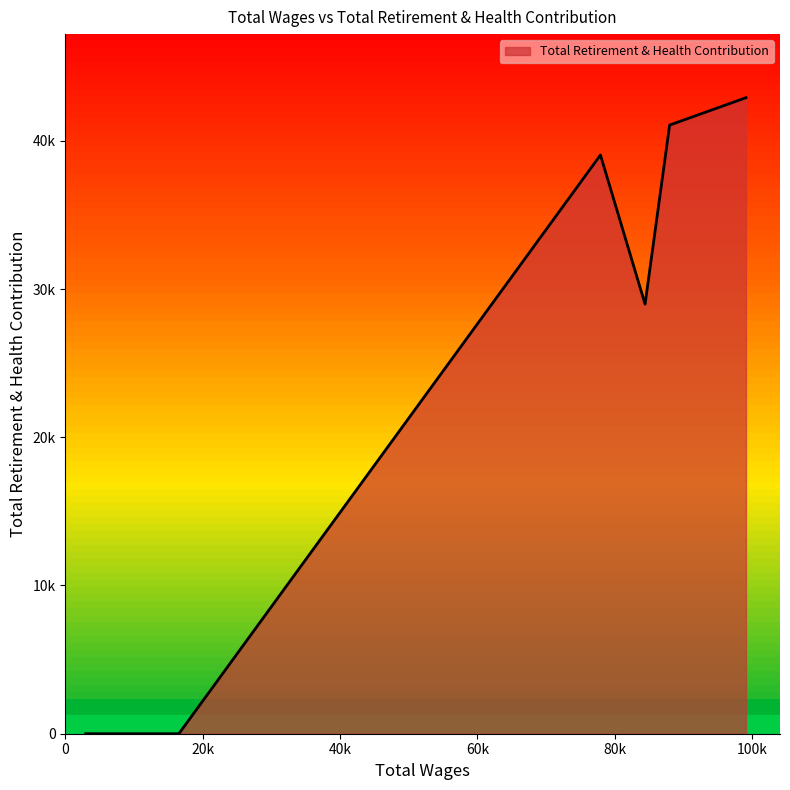

How many values are above zero?

4